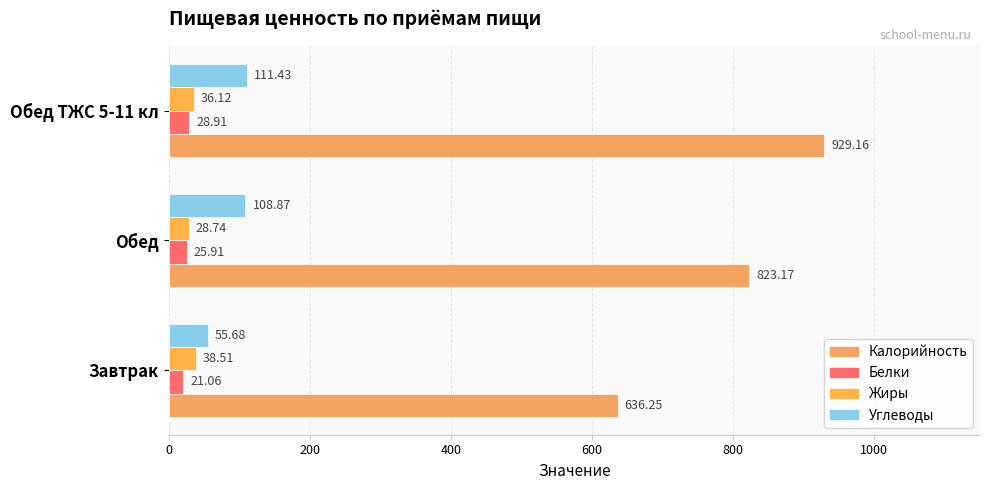

Count the number of data series in this chart.

4